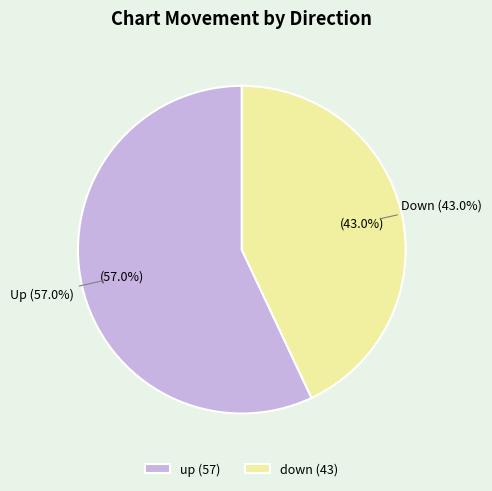

Is it true that up is 57% of the pie?

True